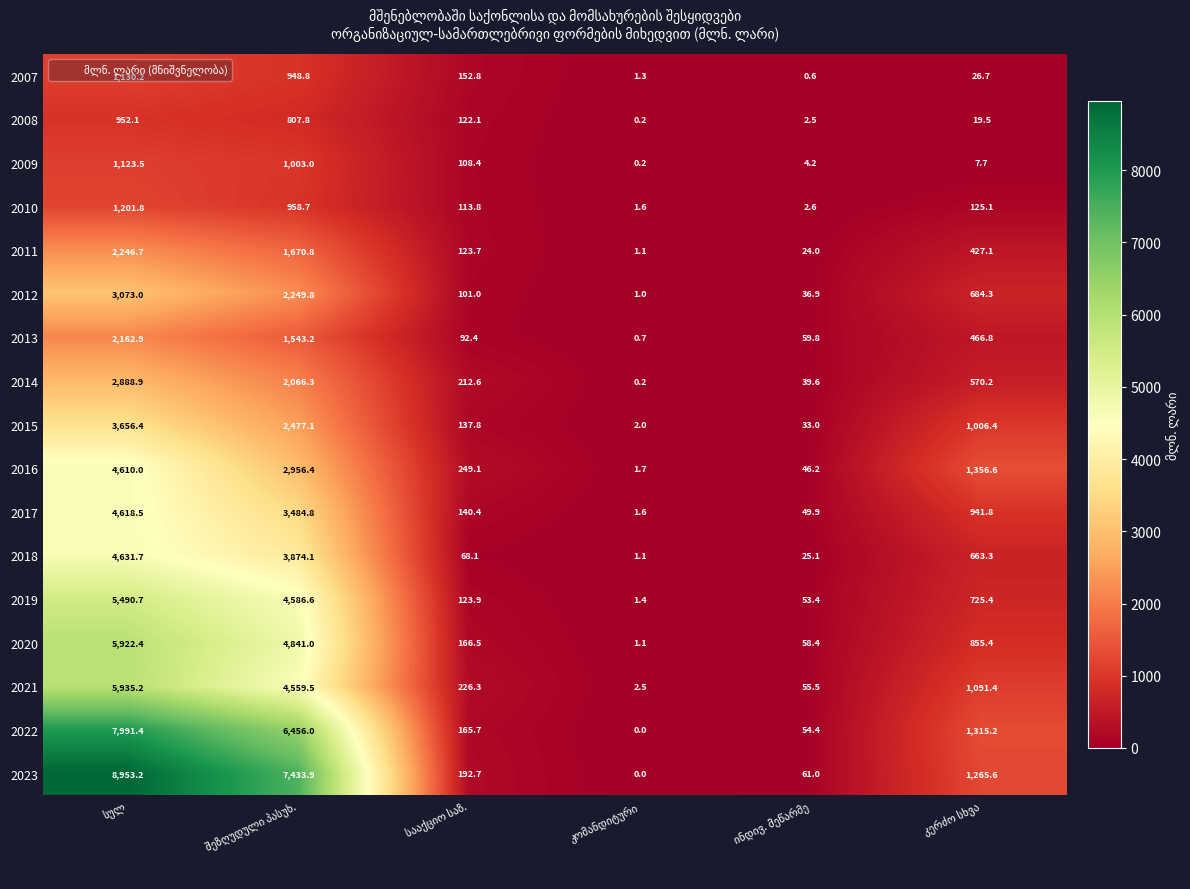

Which series has the largest range (max minus min)?

2023